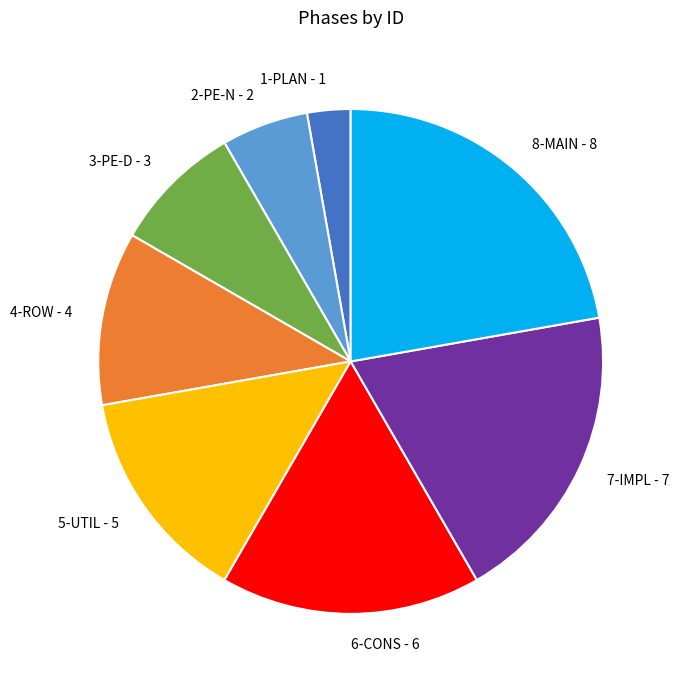

How many segments does this pie chart have?

8